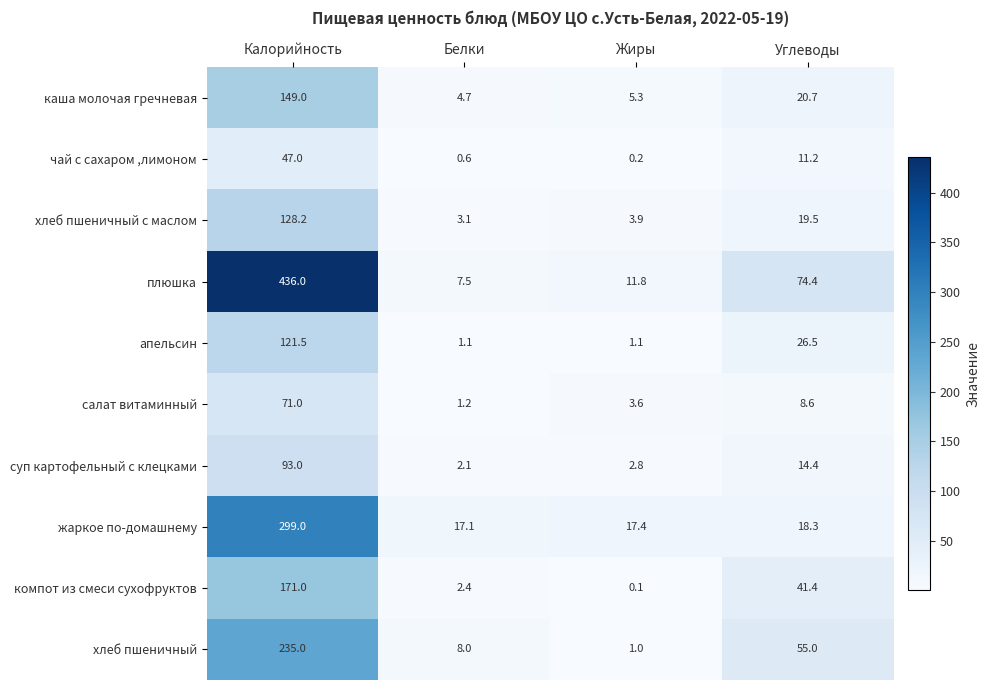

List the labels in order of салат витаминный value, smallest first.

Белки, Жиры, Углеводы, Калорийность